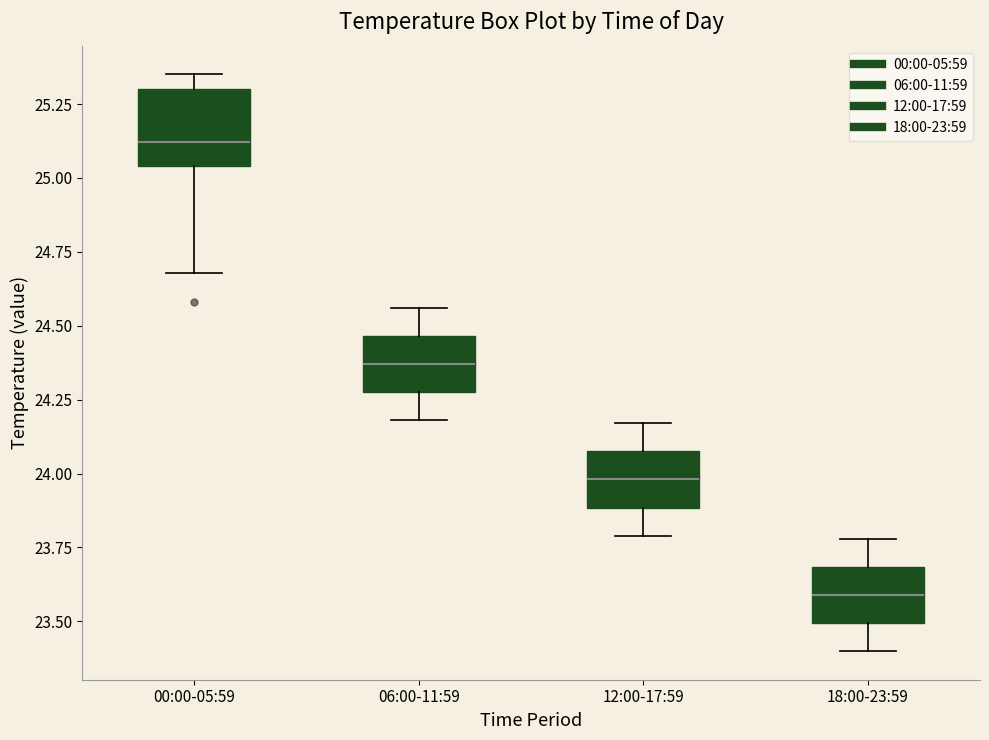

Where does the upper whisker of the box for 00:00-05:59 end on the y-axis? The values are not printed on the chart, so give them approximately, as read against the axis.

25.35